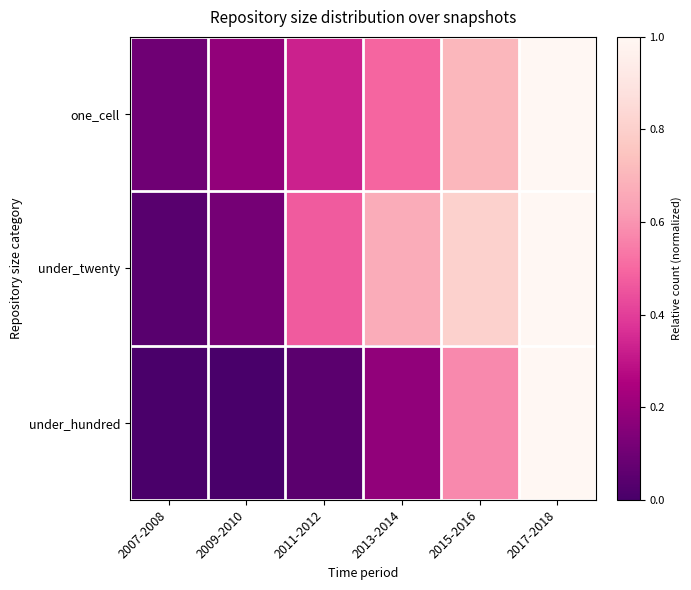

What is the total value across all series at 2013-2014?

1.3